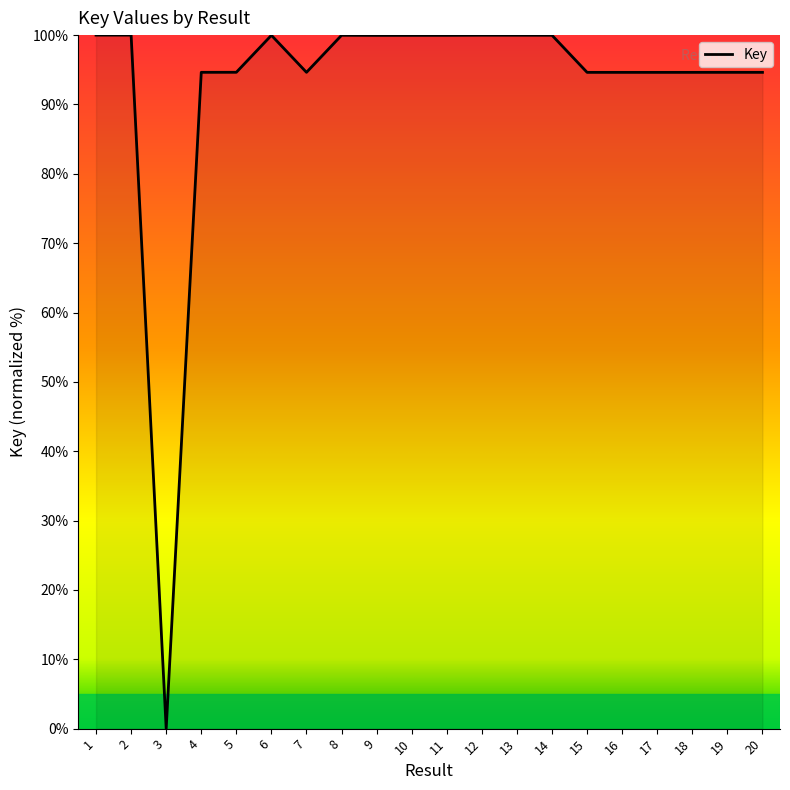

What value does the data have at 10?

100.0